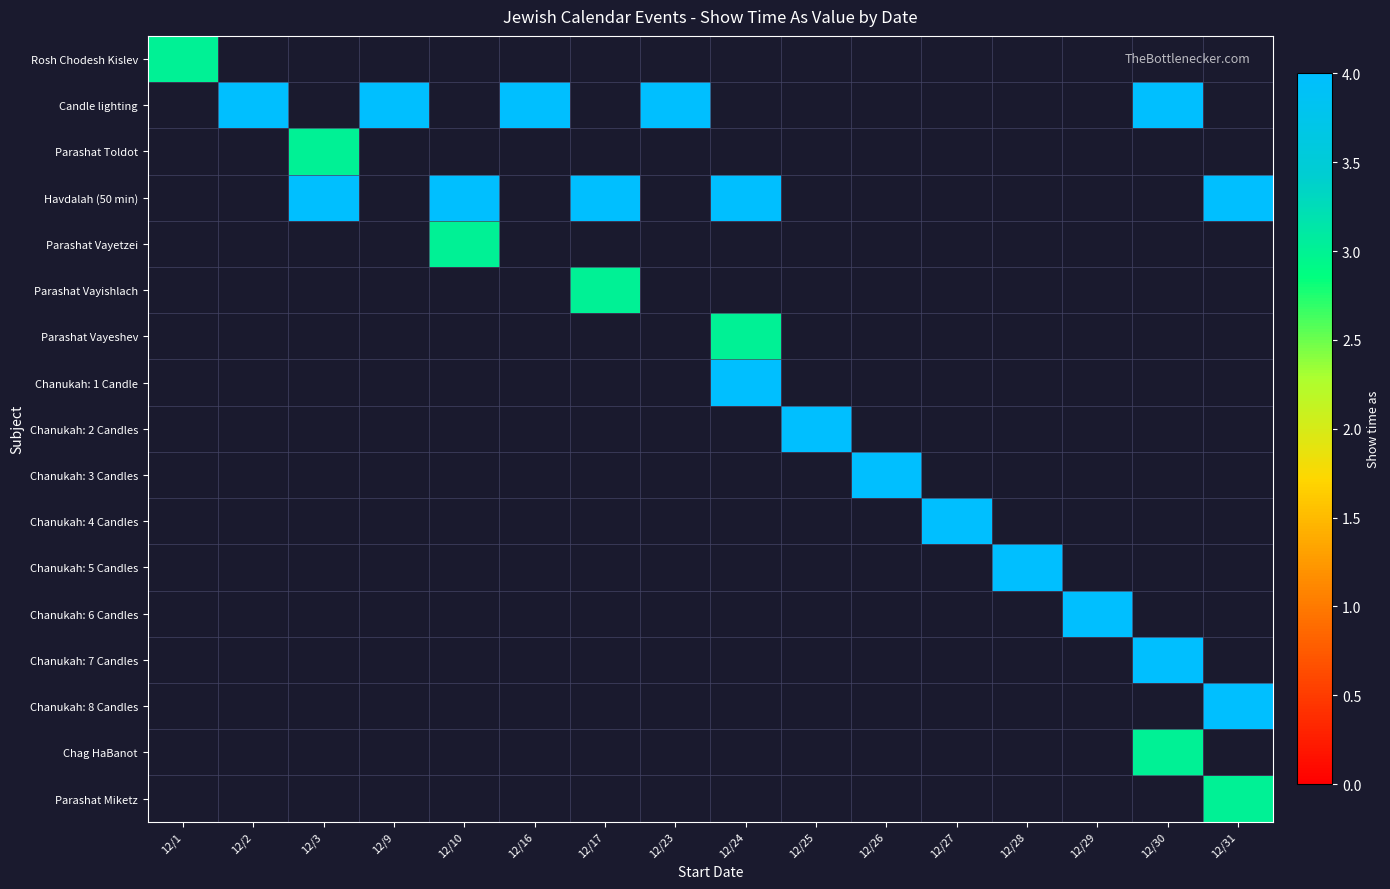

Reading left to right, transcribe all the data shown in this chart.

Rosh Chodesh Kislev: 12/1=3	12/2=0	12/3=0	12/9=0	12/10=0	12/16=0	12/17=0	12/23=0	12/24=0	12/25=0	12/26=0	12/27=0	12/28=0	12/29=0	12/30=0	12/31=0
Candle lighting: 12/1=0	12/2=4	12/3=0	12/9=4	12/10=0	12/16=4	12/17=0	12/23=4	12/24=0	12/25=0	12/26=0	12/27=0	12/28=0	12/29=0	12/30=4	12/31=0
Parashat Toldot: 12/1=0	12/2=0	12/3=3	12/9=0	12/10=0	12/16=0	12/17=0	12/23=0	12/24=0	12/25=0	12/26=0	12/27=0	12/28=0	12/29=0	12/30=0	12/31=0
Havdalah (50 min): 12/1=0	12/2=0	12/3=4	12/9=0	12/10=4	12/16=0	12/17=4	12/23=0	12/24=4	12/25=0	12/26=0	12/27=0	12/28=0	12/29=0	12/30=0	12/31=4
Parashat Vayetzei: 12/1=0	12/2=0	12/3=0	12/9=0	12/10=3	12/16=0	12/17=0	12/23=0	12/24=0	12/25=0	12/26=0	12/27=0	12/28=0	12/29=0	12/30=0	12/31=0
Parashat Vayishlach: 12/1=0	12/2=0	12/3=0	12/9=0	12/10=0	12/16=0	12/17=3	12/23=0	12/24=0	12/25=0	12/26=0	12/27=0	12/28=0	12/29=0	12/30=0	12/31=0
Parashat Vayeshev: 12/1=0	12/2=0	12/3=0	12/9=0	12/10=0	12/16=0	12/17=0	12/23=0	12/24=3	12/25=0	12/26=0	12/27=0	12/28=0	12/29=0	12/30=0	12/31=0
Chanukah: 1 Candle: 12/1=0	12/2=0	12/3=0	12/9=0	12/10=0	12/16=0	12/17=0	12/23=0	12/24=4	12/25=0	12/26=0	12/27=0	12/28=0	12/29=0	12/30=0	12/31=0
Chanukah: 2 Candles: 12/1=0	12/2=0	12/3=0	12/9=0	12/10=0	12/16=0	12/17=0	12/23=0	12/24=0	12/25=4	12/26=0	12/27=0	12/28=0	12/29=0	12/30=0	12/31=0
Chanukah: 3 Candles: 12/1=0	12/2=0	12/3=0	12/9=0	12/10=0	12/16=0	12/17=0	12/23=0	12/24=0	12/25=0	12/26=4	12/27=0	12/28=0	12/29=0	12/30=0	12/31=0
Chanukah: 4 Candles: 12/1=0	12/2=0	12/3=0	12/9=0	12/10=0	12/16=0	12/17=0	12/23=0	12/24=0	12/25=0	12/26=0	12/27=4	12/28=0	12/29=0	12/30=0	12/31=0
Chanukah: 5 Candles: 12/1=0	12/2=0	12/3=0	12/9=0	12/10=0	12/16=0	12/17=0	12/23=0	12/24=0	12/25=0	12/26=0	12/27=0	12/28=4	12/29=0	12/30=0	12/31=0
Chanukah: 6 Candles: 12/1=0	12/2=0	12/3=0	12/9=0	12/10=0	12/16=0	12/17=0	12/23=0	12/24=0	12/25=0	12/26=0	12/27=0	12/28=0	12/29=4	12/30=0	12/31=0
Chanukah: 7 Candles: 12/1=0	12/2=0	12/3=0	12/9=0	12/10=0	12/16=0	12/17=0	12/23=0	12/24=0	12/25=0	12/26=0	12/27=0	12/28=0	12/29=0	12/30=4	12/31=0
Chanukah: 8 Candles: 12/1=0	12/2=0	12/3=0	12/9=0	12/10=0	12/16=0	12/17=0	12/23=0	12/24=0	12/25=0	12/26=0	12/27=0	12/28=0	12/29=0	12/30=0	12/31=4
Chag HaBanot: 12/1=0	12/2=0	12/3=0	12/9=0	12/10=0	12/16=0	12/17=0	12/23=0	12/24=0	12/25=0	12/26=0	12/27=0	12/28=0	12/29=0	12/30=3	12/31=0
Parashat Miketz: 12/1=0	12/2=0	12/3=0	12/9=0	12/10=0	12/16=0	12/17=0	12/23=0	12/24=0	12/25=0	12/26=0	12/27=0	12/28=0	12/29=0	12/30=0	12/31=3